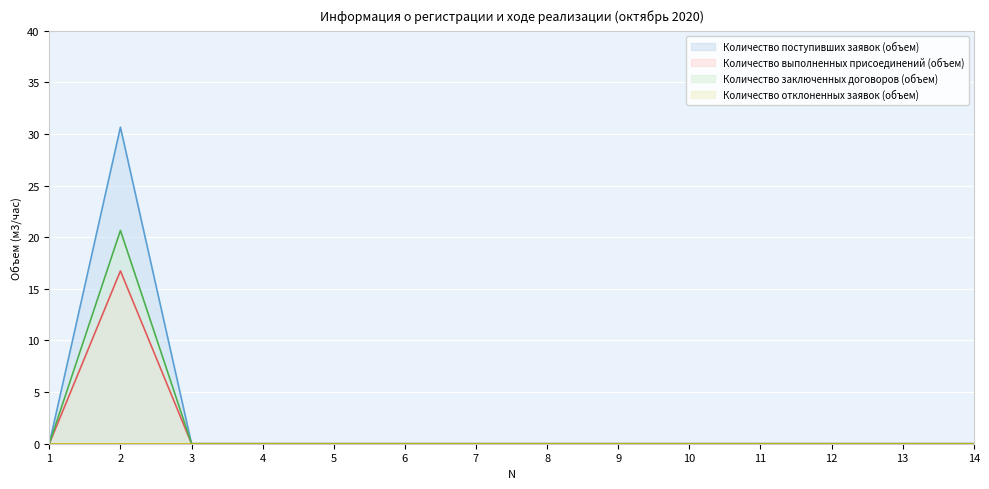

Between 6 and 10, which series saw the biggest shift?

Количество поступивших заявок (объем)